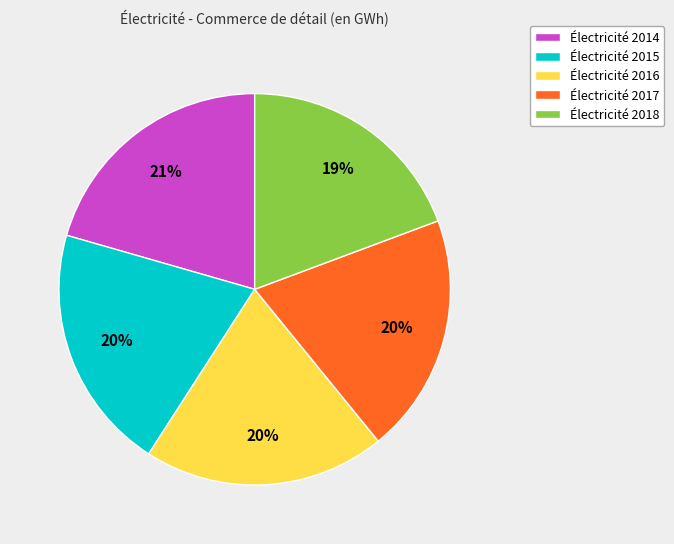

To the nearest percent, what percentage of the pie is Électricité 2017?

20%